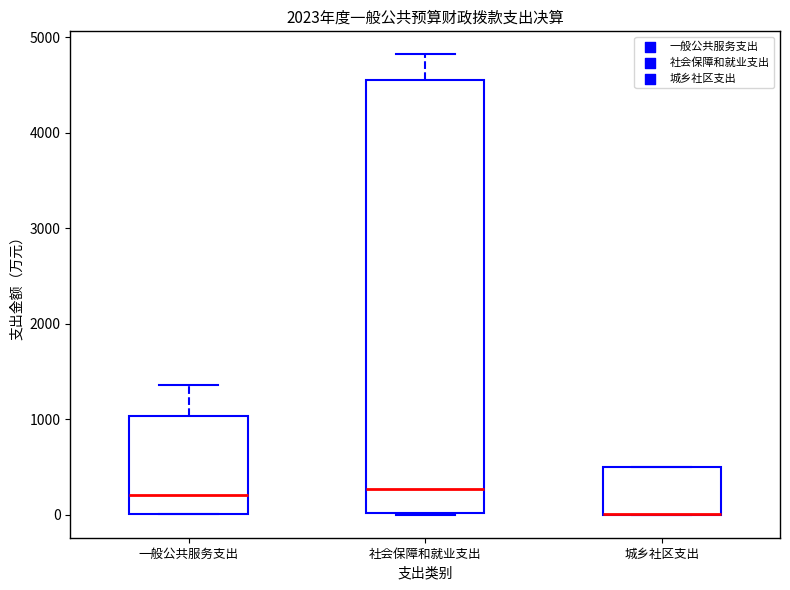

Reading left to right, transcribe this box plot: for each box, give where its median line is, the range the box spans, and where its two whiskers end, as read against the y-axis. The values are not printed on the chart, so give them approximately, as read against the axis.

一般公共服务支出: median 200, box 0 to 1000, whiskers 0 to 1400
社会保障和就业支出: median 300, box 0 to 4600, whiskers 0 to 4800
城乡社区支出: median 0 (drawn on the box's lower edge), box 0 to 500, whiskers 0 to 500